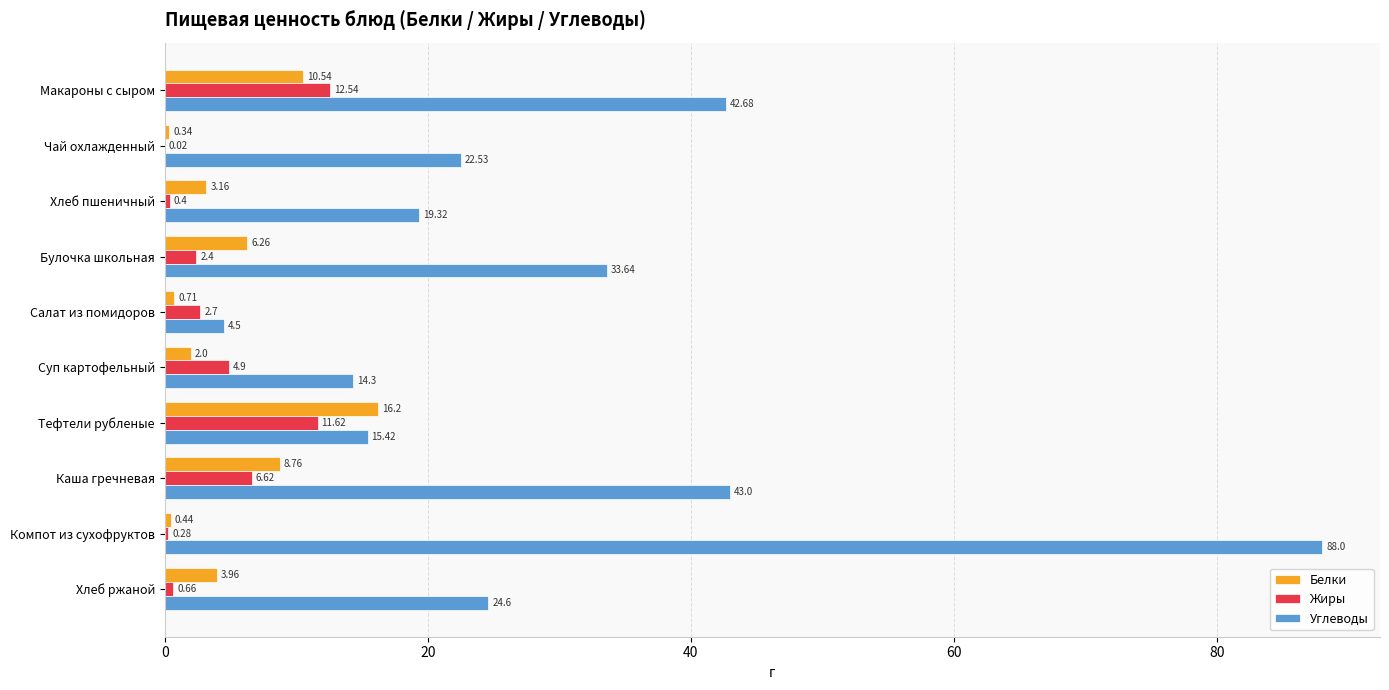

What are all the series names shown in the legend?

Белки, Жиры, Углеводы